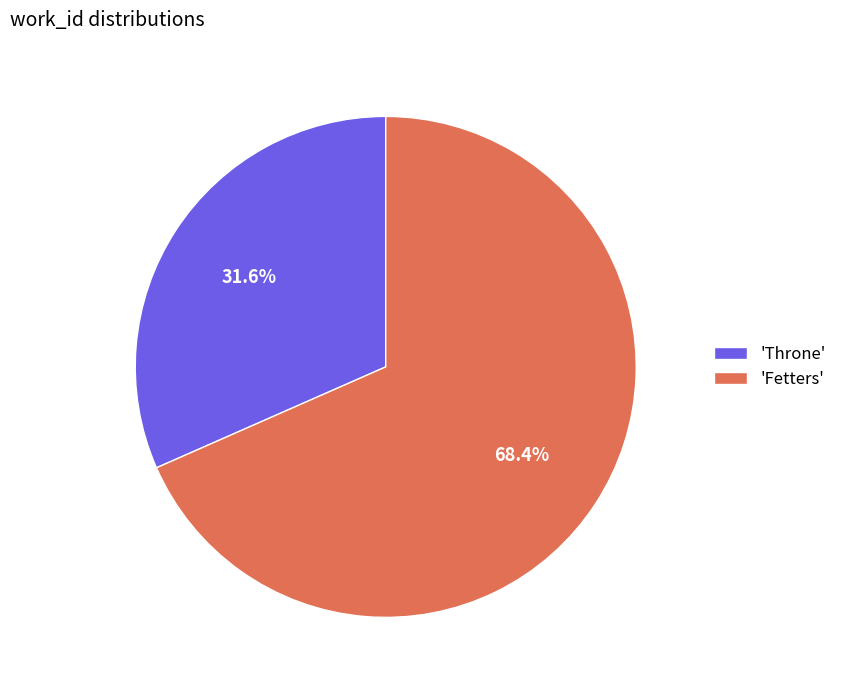

Rank the categories by value from highest to lowest.

'Fetters', 'Throne'